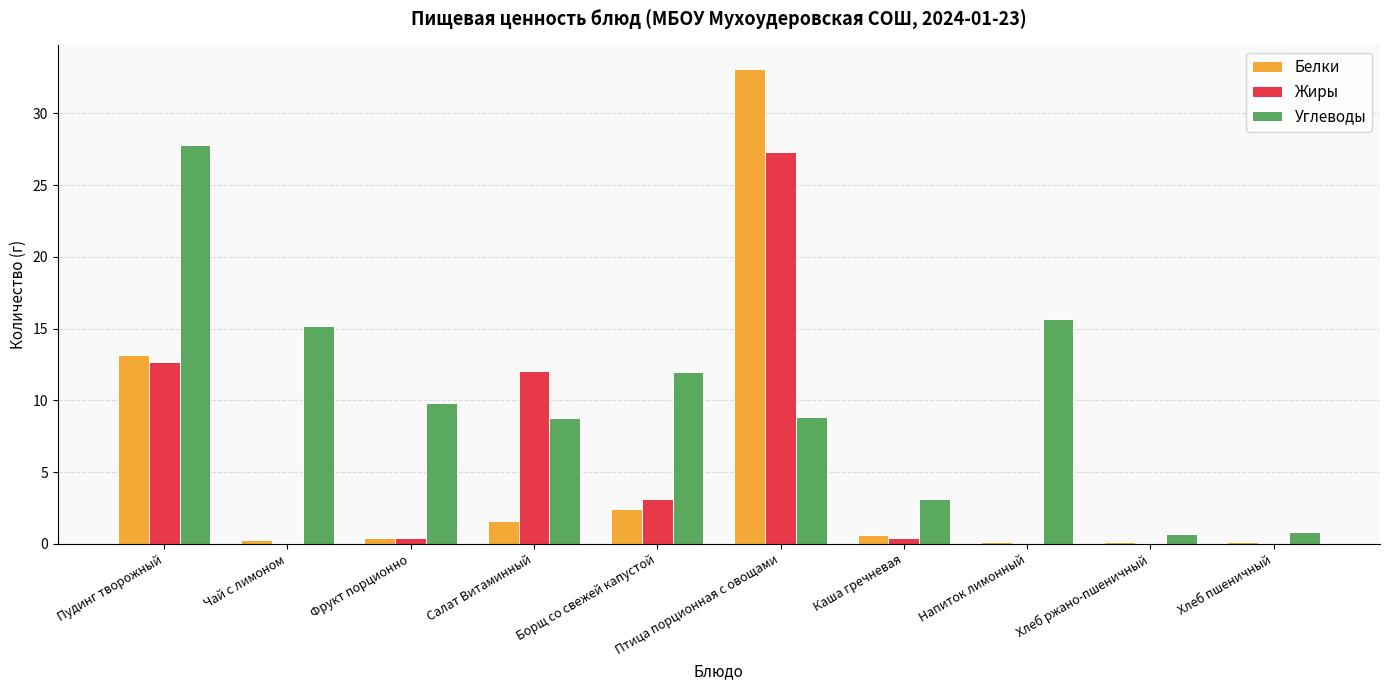

What is the greatest value displayed?

33.1